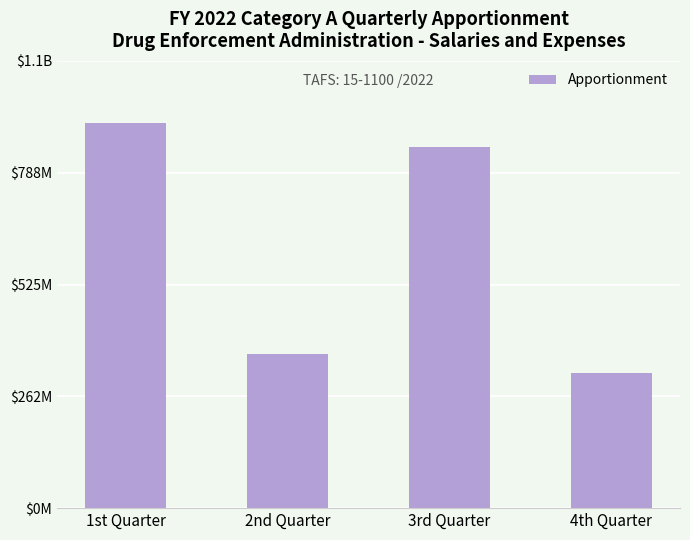

Where does the data first go above 847357619?

1st Quarter